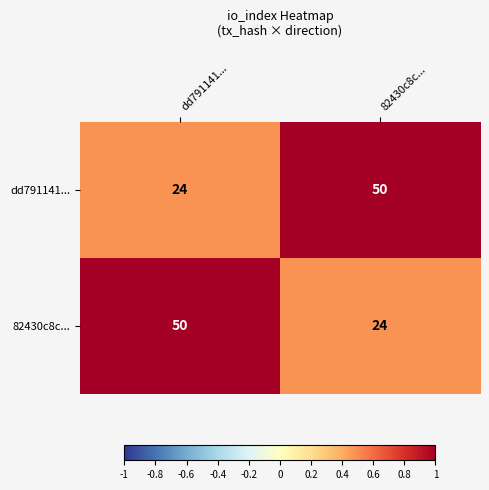

Reading right to left, list all the values displayed in this chart.

dd791141...: 82430c8c...=50	dd791141...=24
82430c8c...: 82430c8c...=24	dd791141...=50